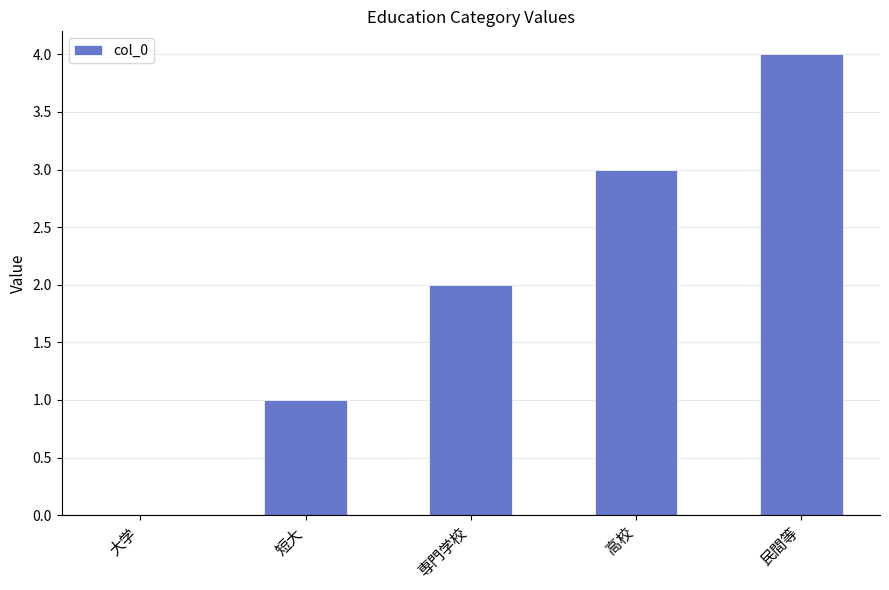

How many categories are shown in the chart?

5